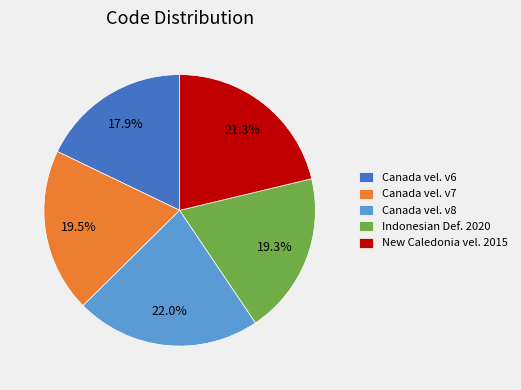

How many segments does this pie chart have?

5